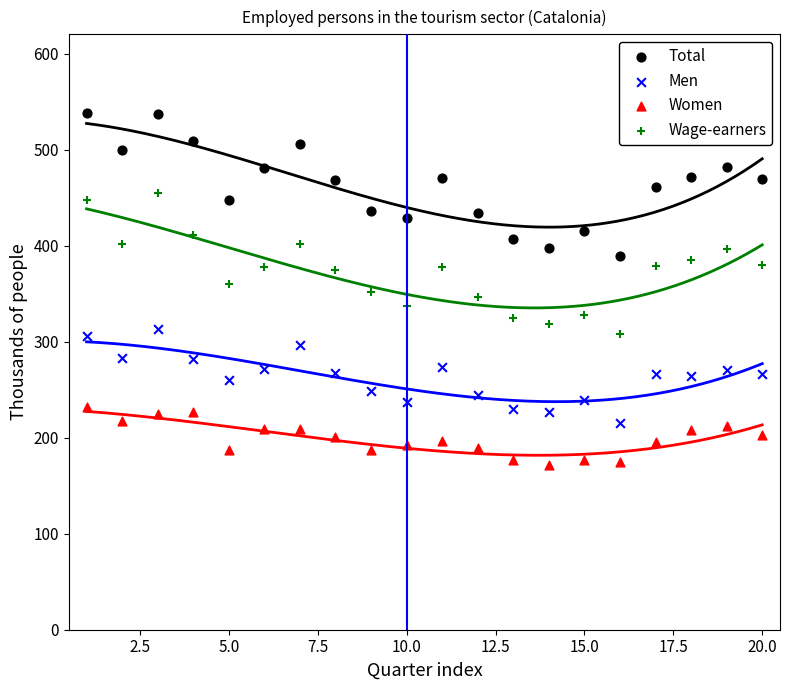

Which series has the largest Y range (max minus min)?

Total